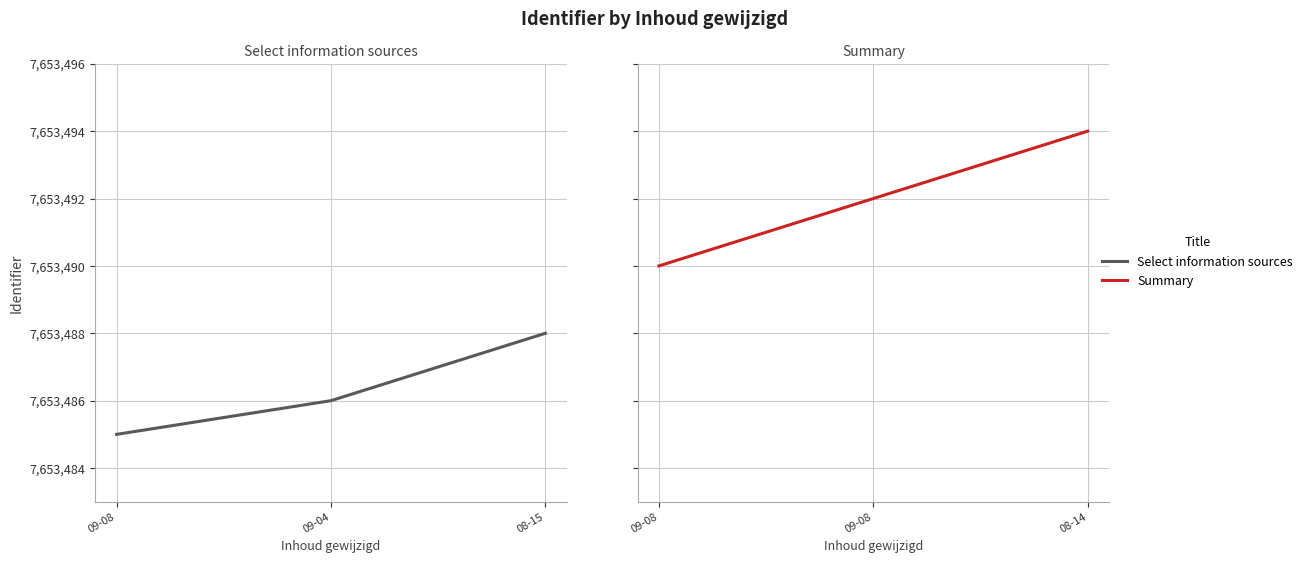

What is the difference between the highest and lowest values at 09-08?

5